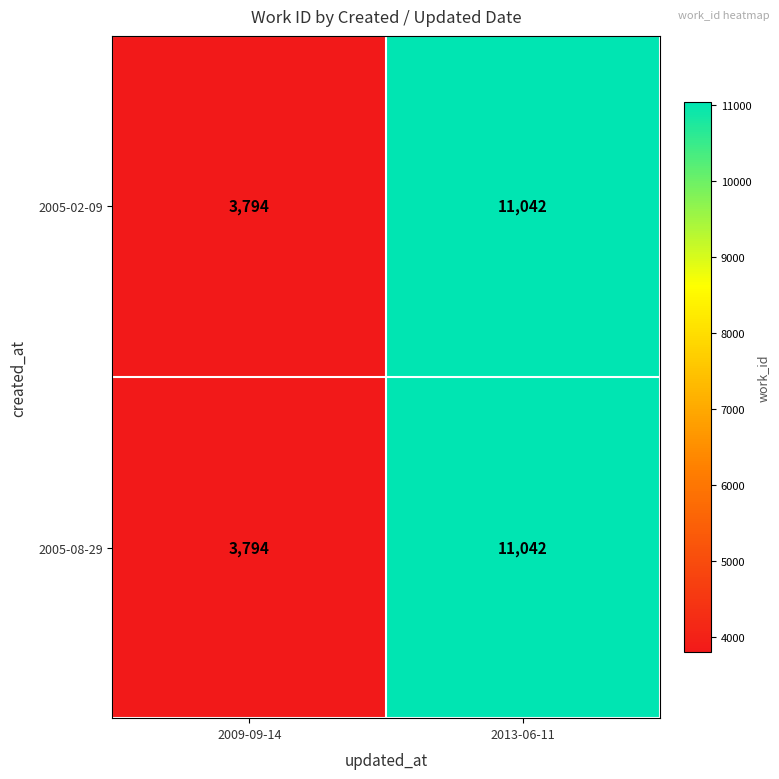

List the labels in order of 2005-08-29 value, smallest first.

2009-09-14, 2013-06-11